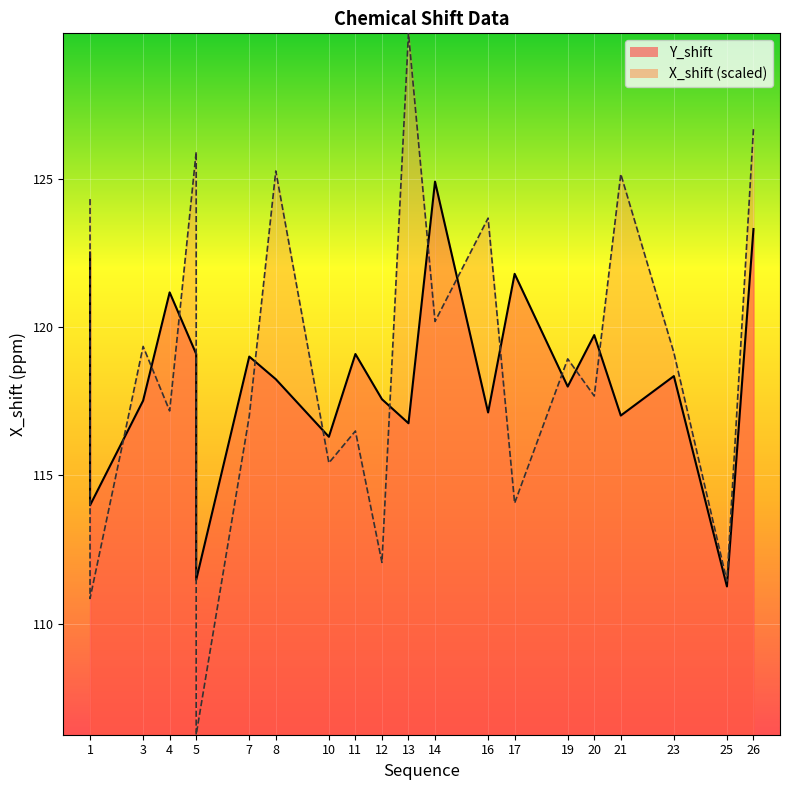

What is the approximate value of X_shift at 10?

115.4